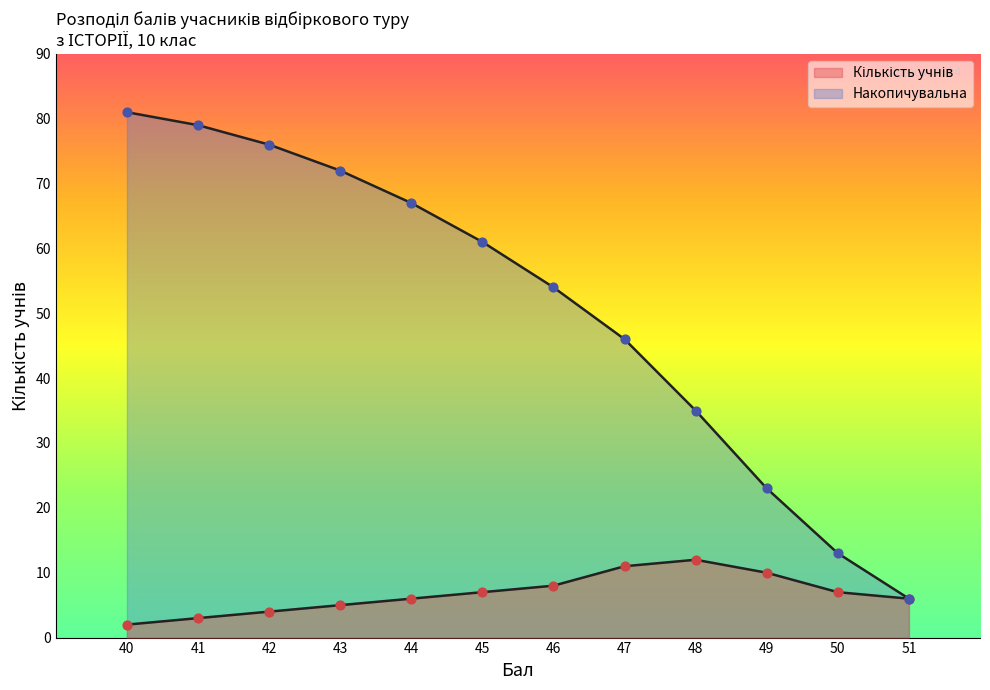

At which category is the sum across all series the highest?

40